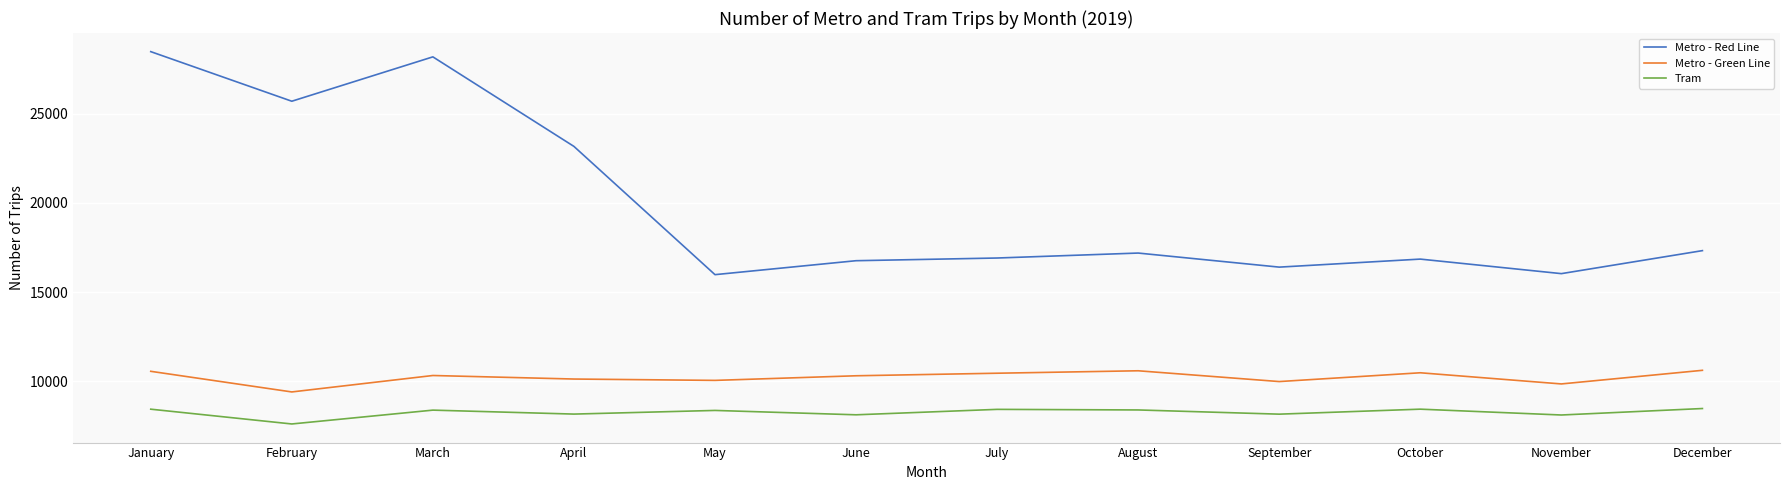

At which category is the sum across all series the highest?

January